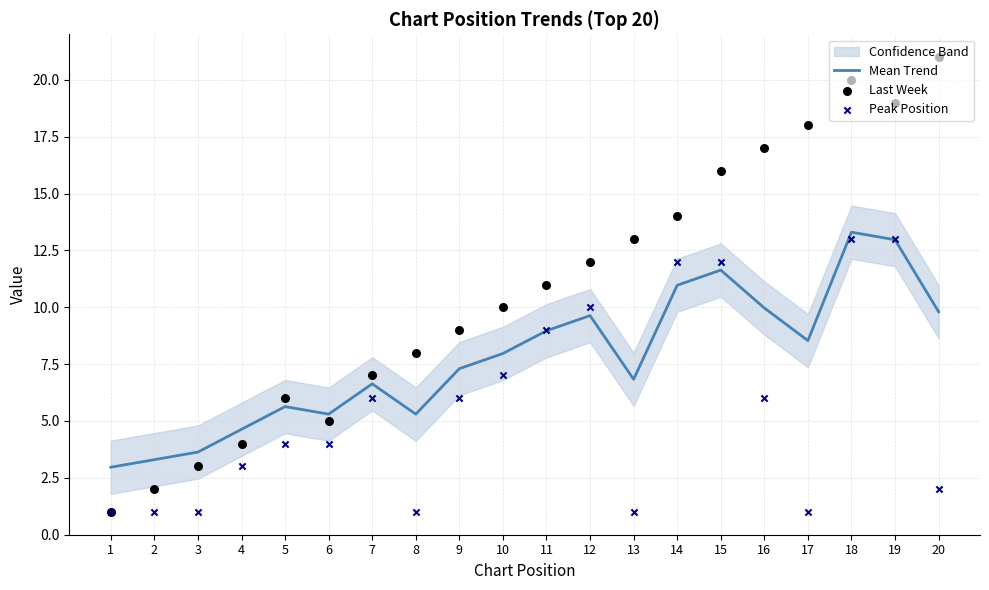

Which series has the largest total across all categories?

Last Week